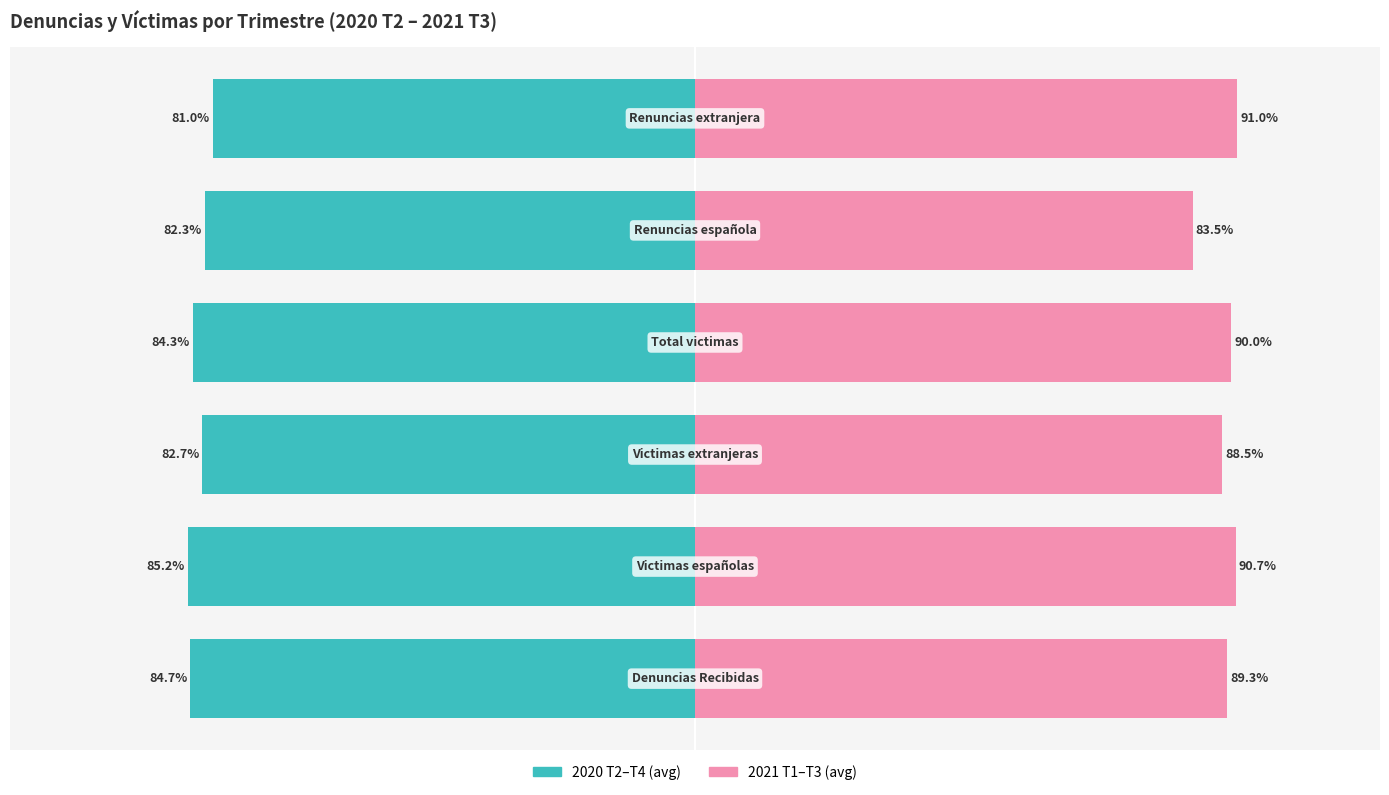

Where does the 2021 T1–T3 (avg) series first go above 90?

1